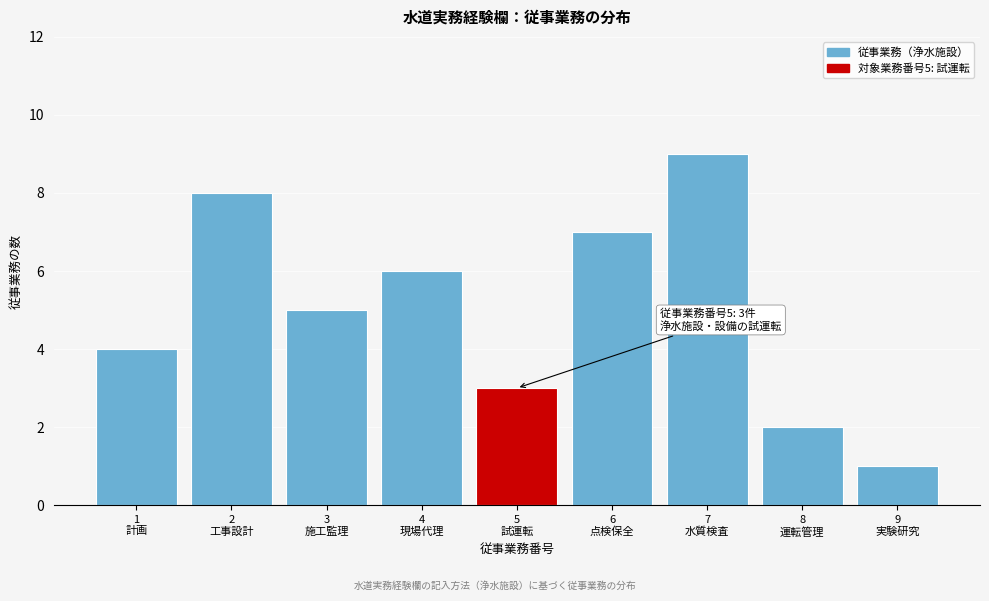

Reading right to left, what are all the values shown in this chart?

1	2	9	7	3	6	5	8	4